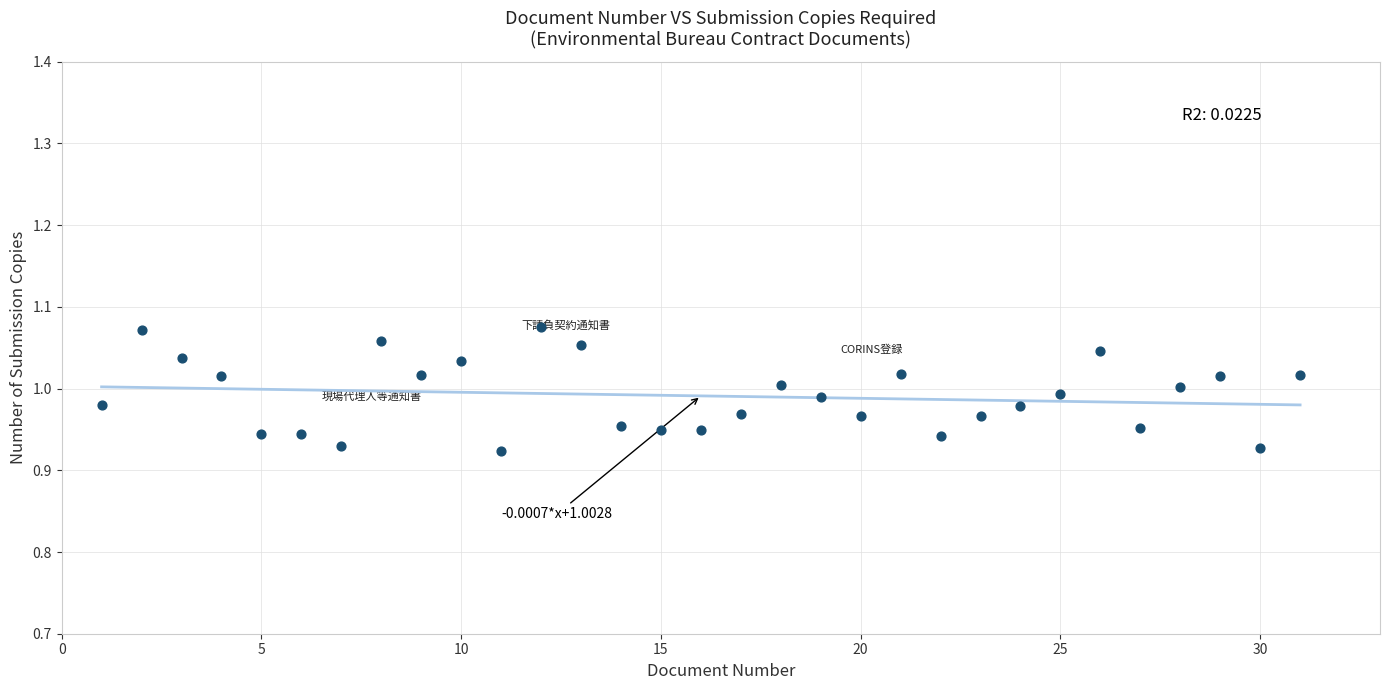

What is the range of X values (max minus min)?

30.0